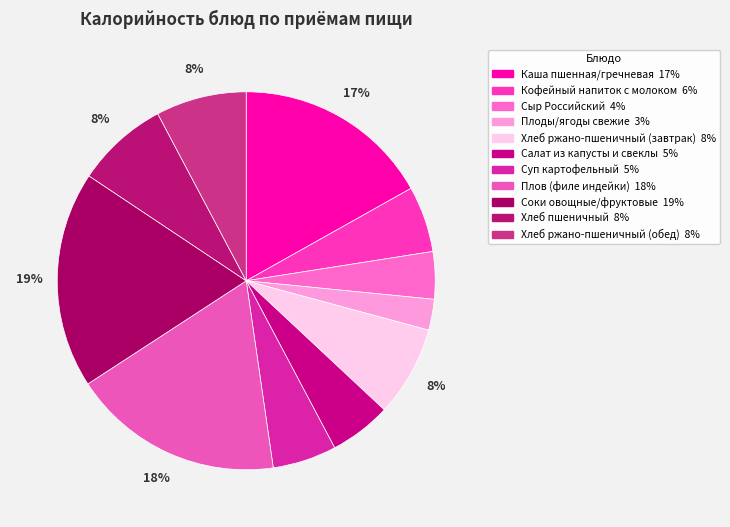

To the nearest percent, what portion does Салат из капусты и свеклы represent?

5%